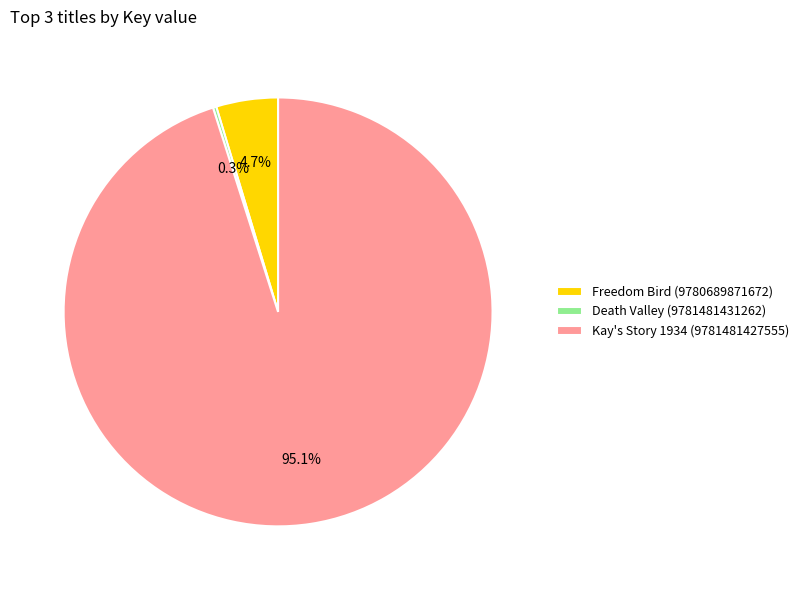

Do Kay's Story 1934 (9781481427555) and Freedom Bird (9780689871672) together represent more than half of the pie?

Yes